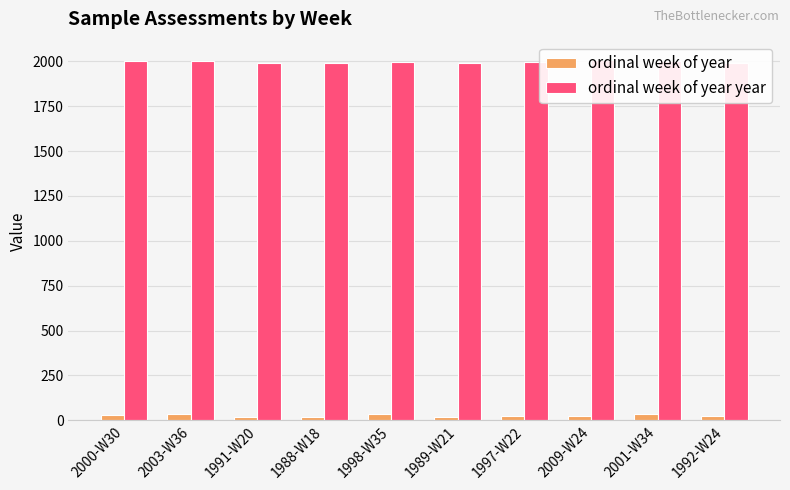

How many values in the ordinal week of year series are below 24?

4